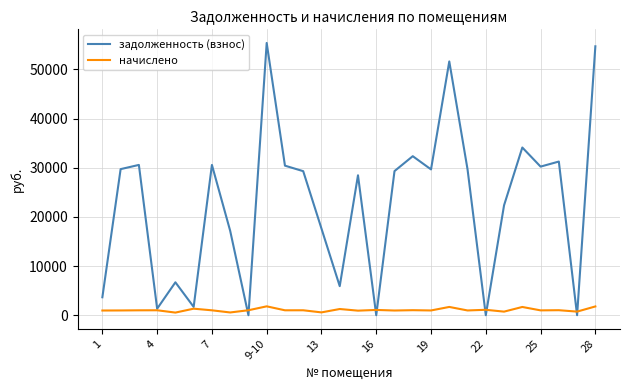

List the series in order of their peak value, highest first.

задолженность (взнос), начислено